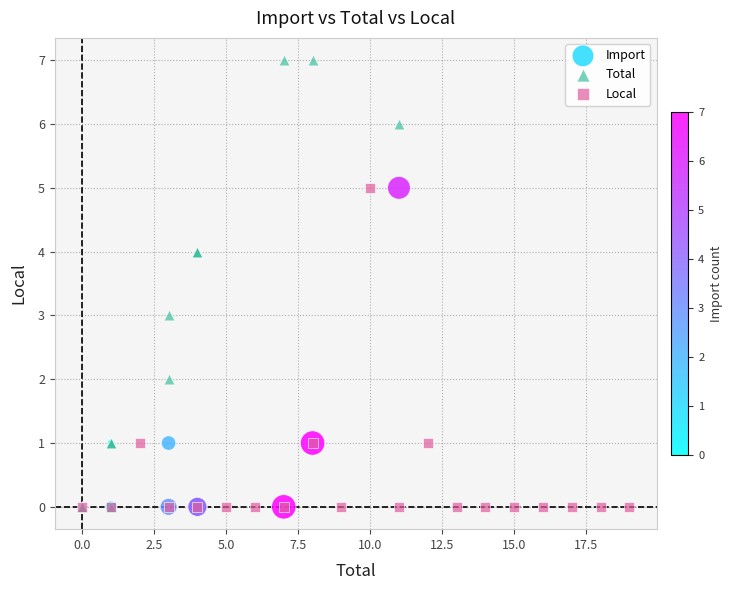

Which series reaches the maximum Y coordinate?

Total